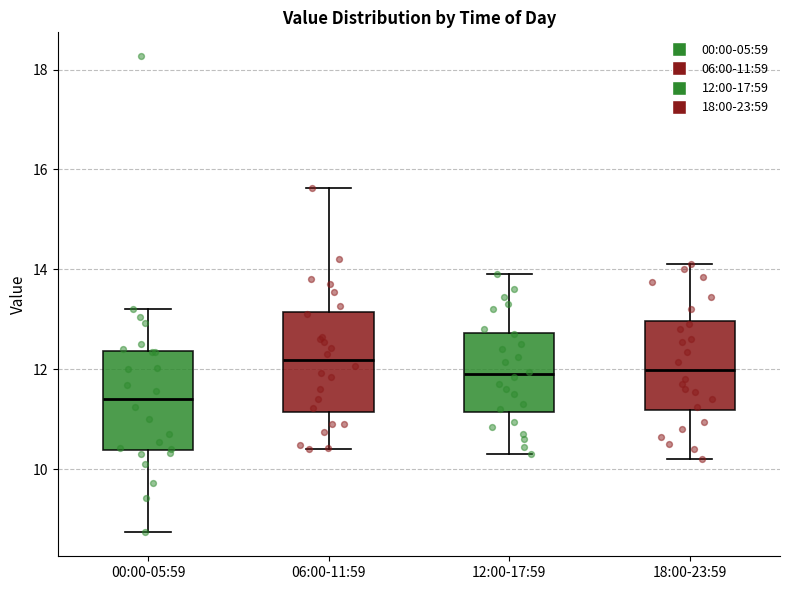

Reading left to right, read every box against the y-axis: the position of its median line, the range the box covers, and the ends of its whiskers. The values are not printed on the chart, so give them approximately, as read against the axis.

00:00-05:59: median 11.4, box 10.4 to 12.4, whiskers 8.8 to 13.2
06:00-11:59: median 12.2, box 11.2 to 13.2, whiskers 10.4 to 15.6
12:00-17:59: median 12.0, box 11.2 to 12.8, whiskers 10.4 to 14.0
18:00-23:59: median 12.0, box 11.2 to 13.0, whiskers 10.2 to 14.2